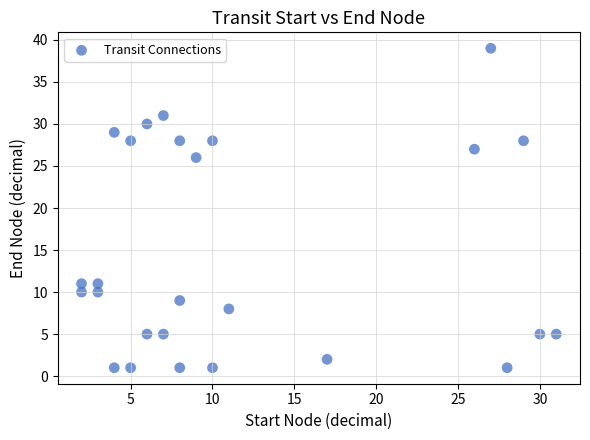

What is the range of X values (max minus min)?

29